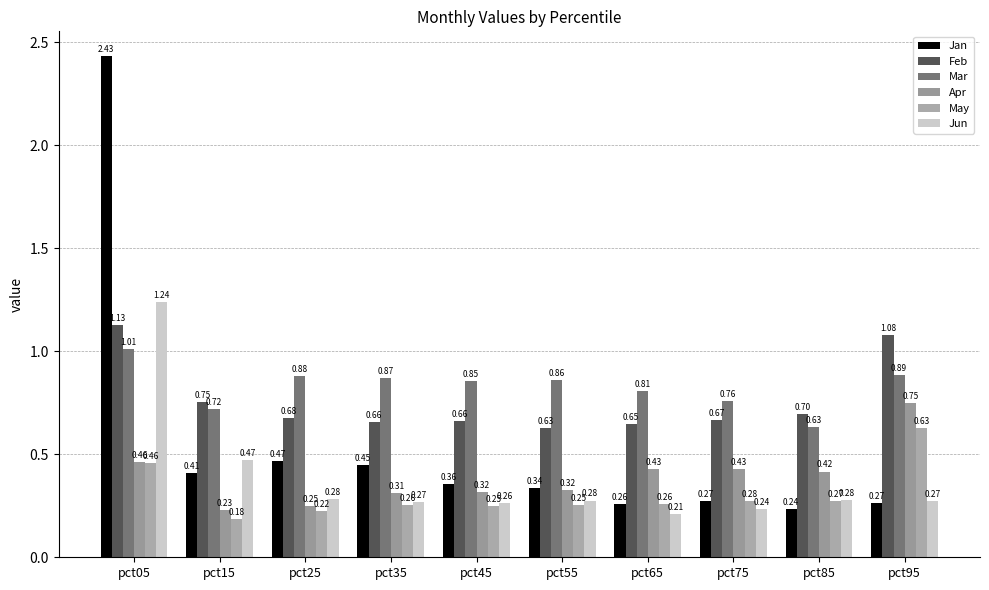

What is the average value of the Jun series?

0.4